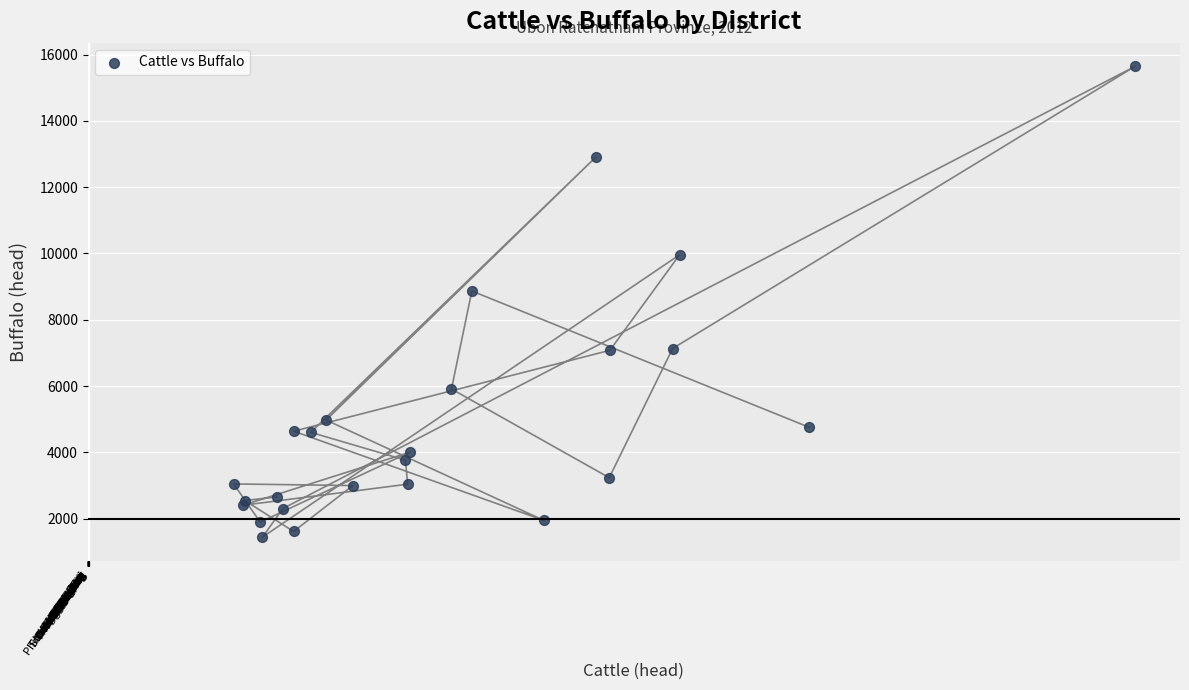

What Y value in the scatter plot is closest to 8543?

8868